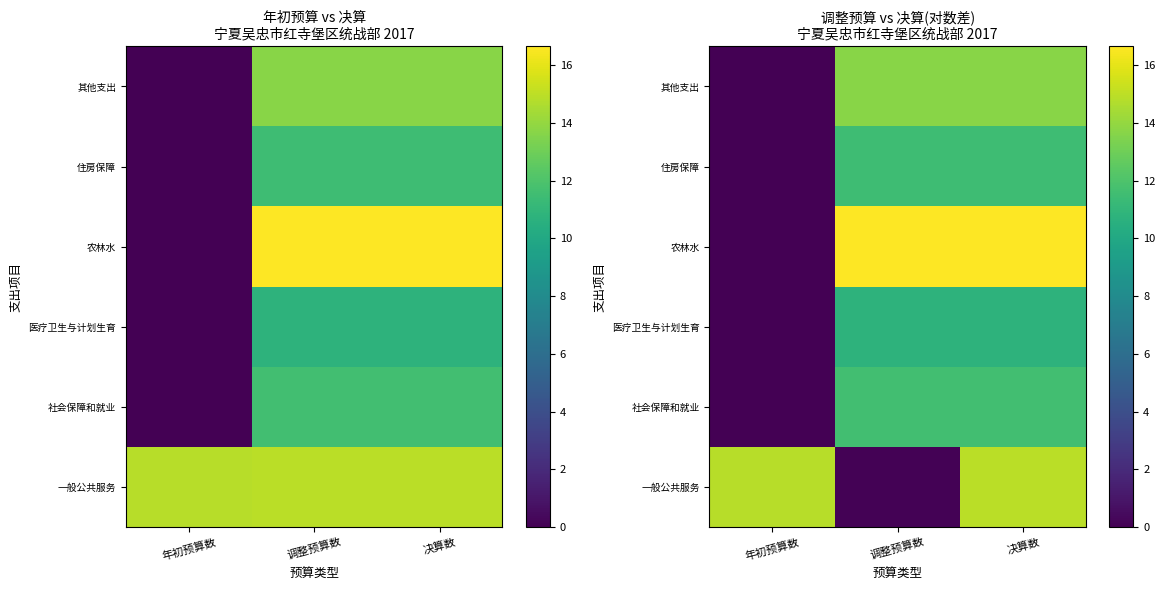

Is the value of 社会保障和就业 at 决算数 greater than the value of 其他支出 at 年初预算数?

Yes